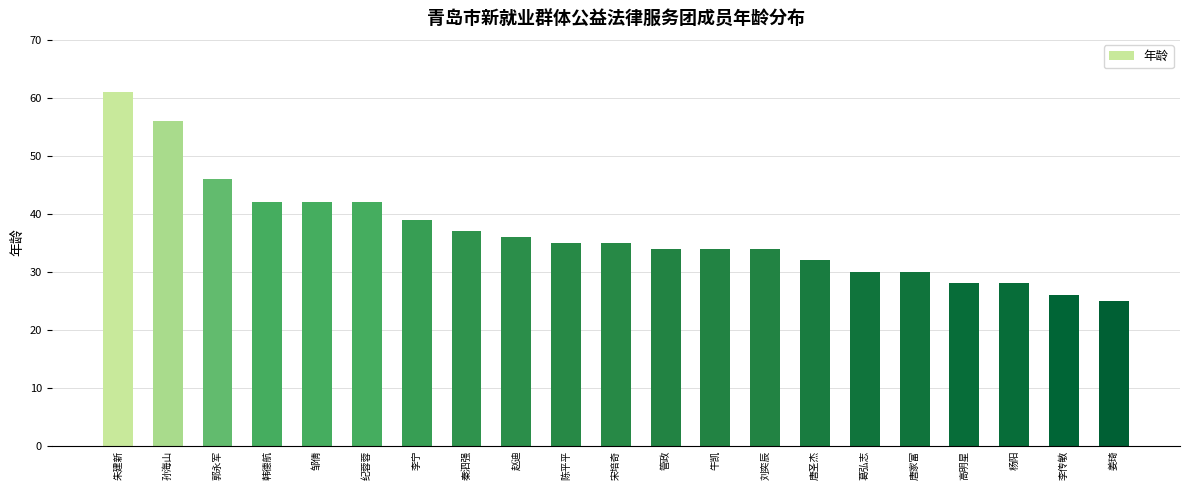

Are the bars horizontal?

No